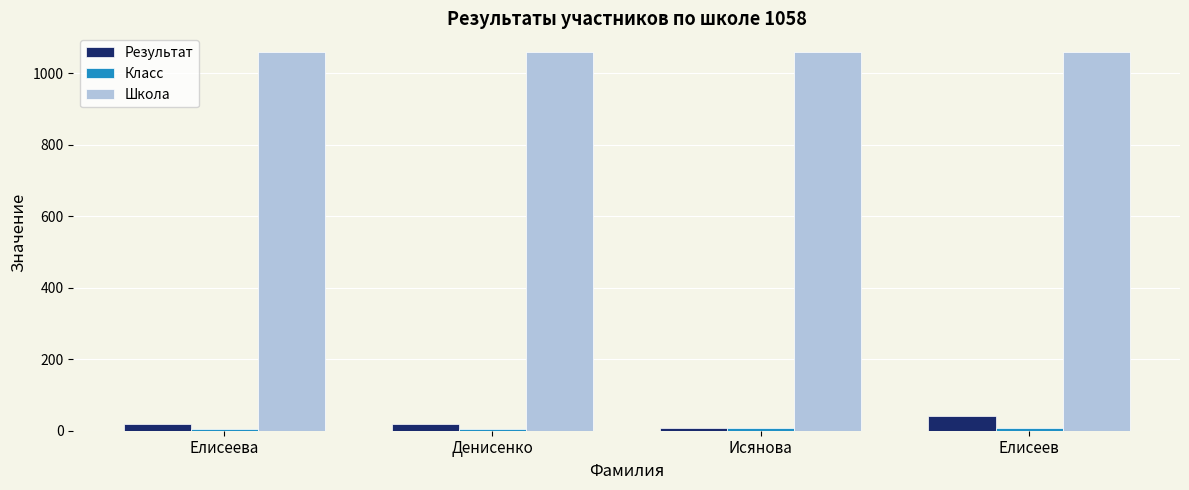

What is the maximum value for Результат?

40.7